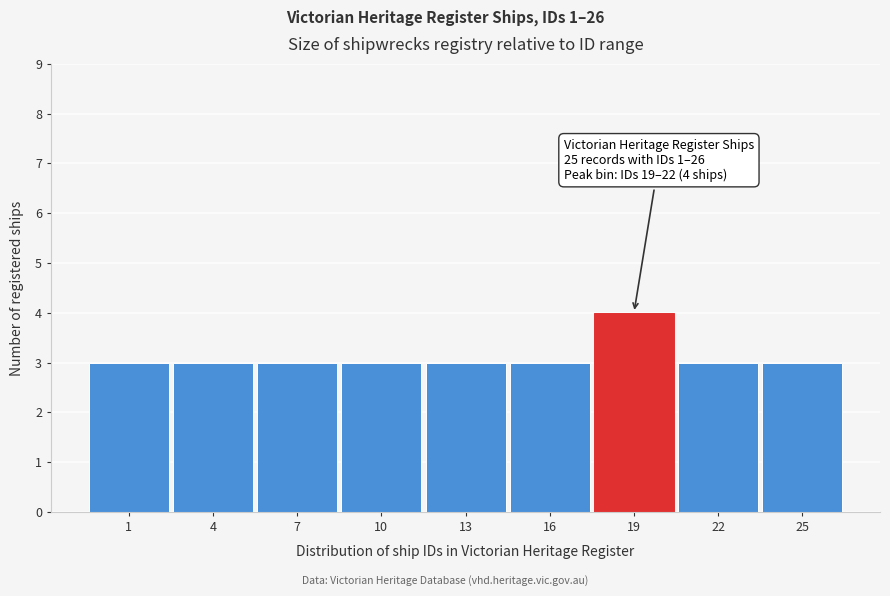

Reading left to right, list all the values displayed in this chart.

3	3	3	3	3	3	4	3	3